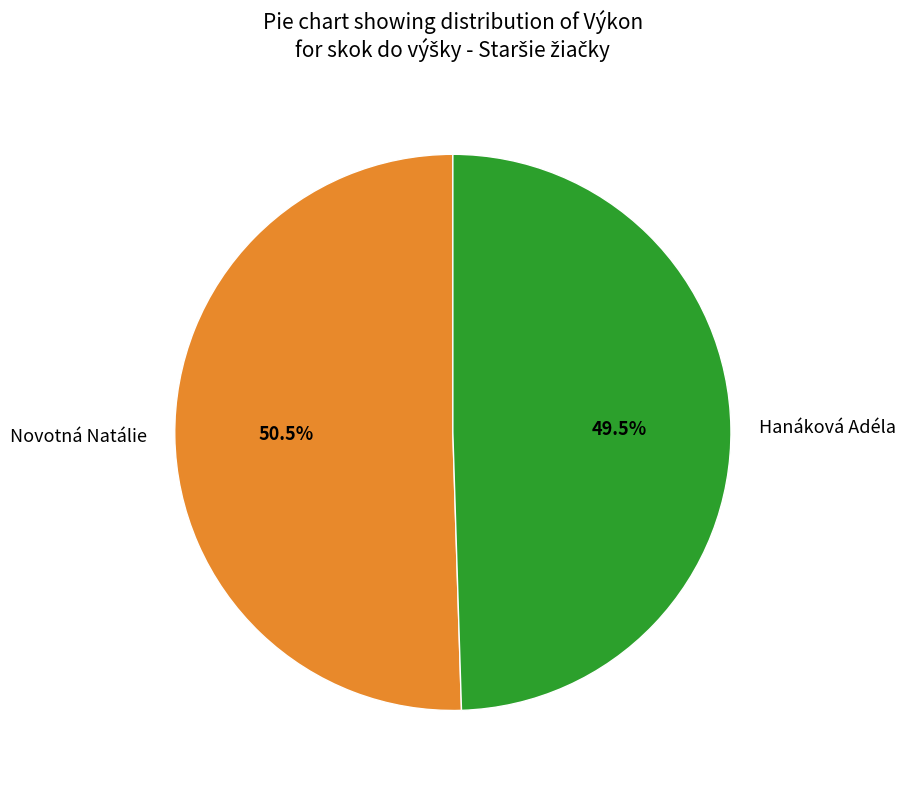

Does any single category account for the majority?

Yes